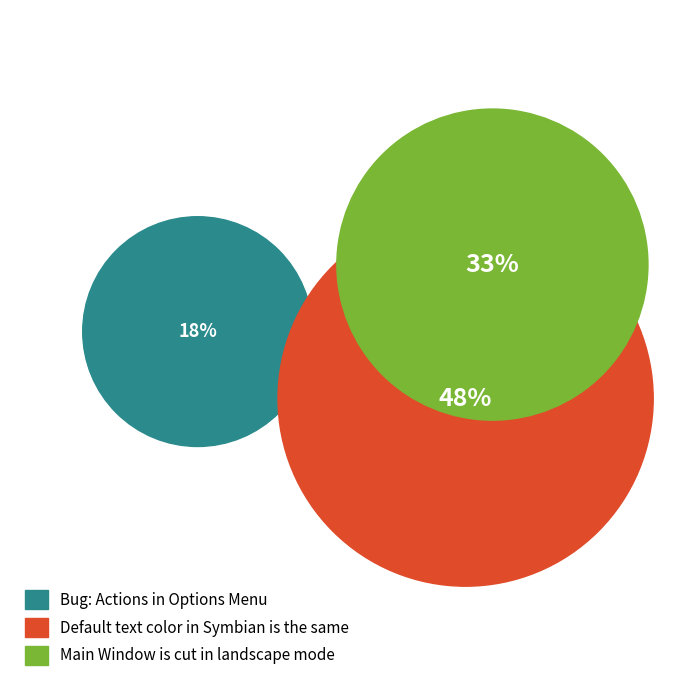

Rank the categories by value from lowest to highest.

Bug: Actions in Options Menu, Main Window is cut in landscape mode, Default text color in Symbian is the same